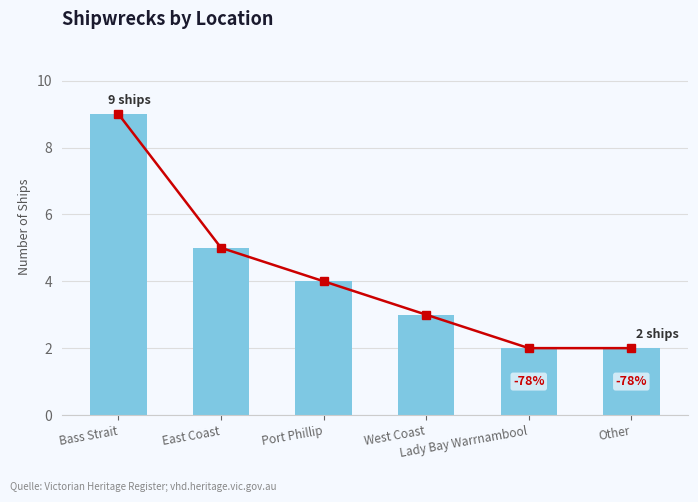

At which label is the value closest to 5?

East Coast